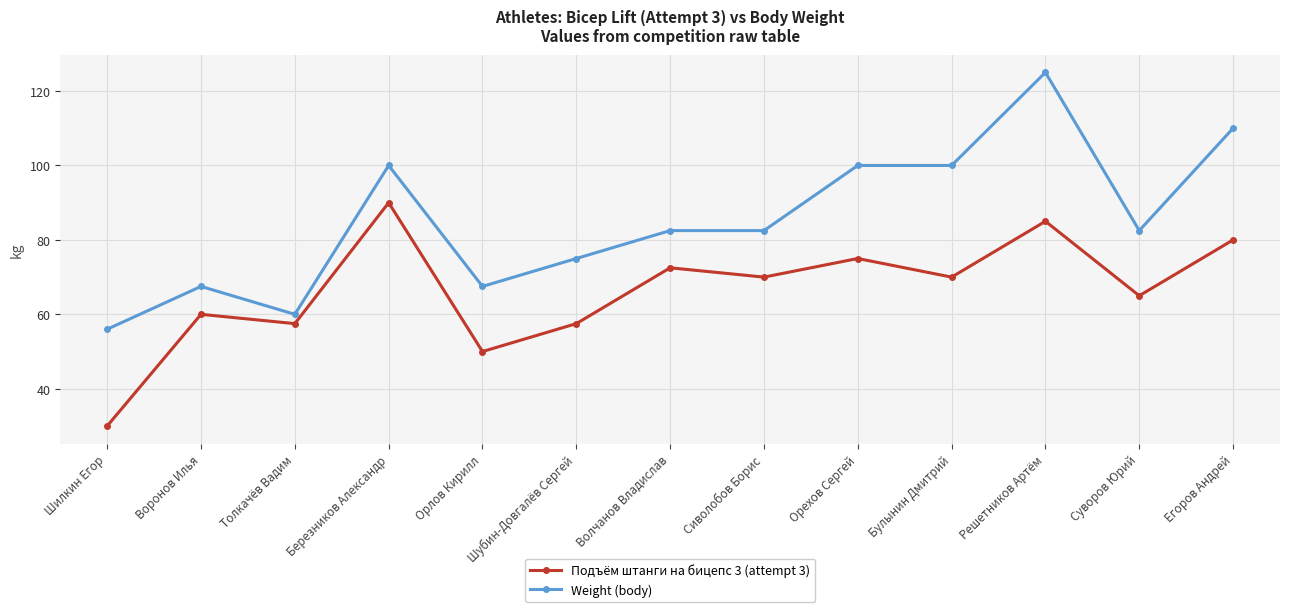

At how many categories does at least one series exceed 113?

1